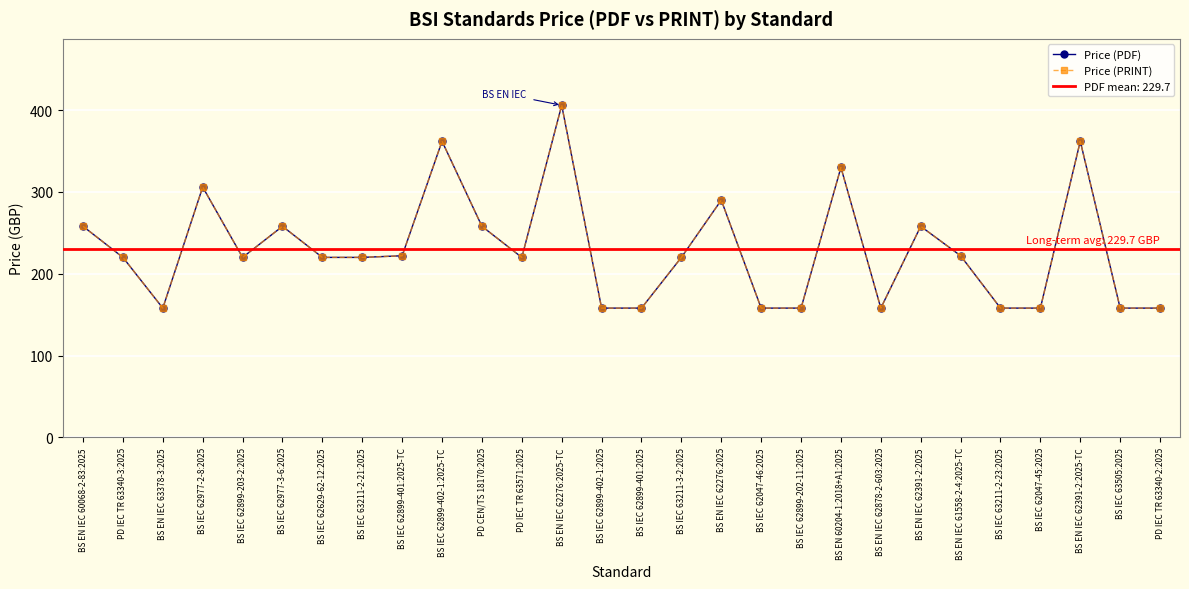

True or false: Price (PRINT) and Price (PDF) cross at least once.

False